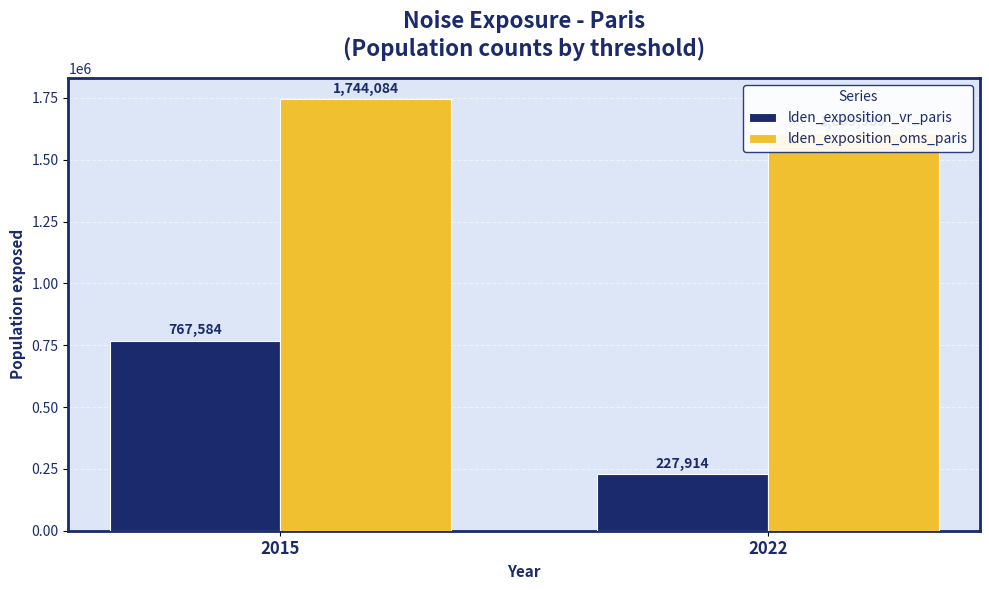

Are the bars horizontal?

No